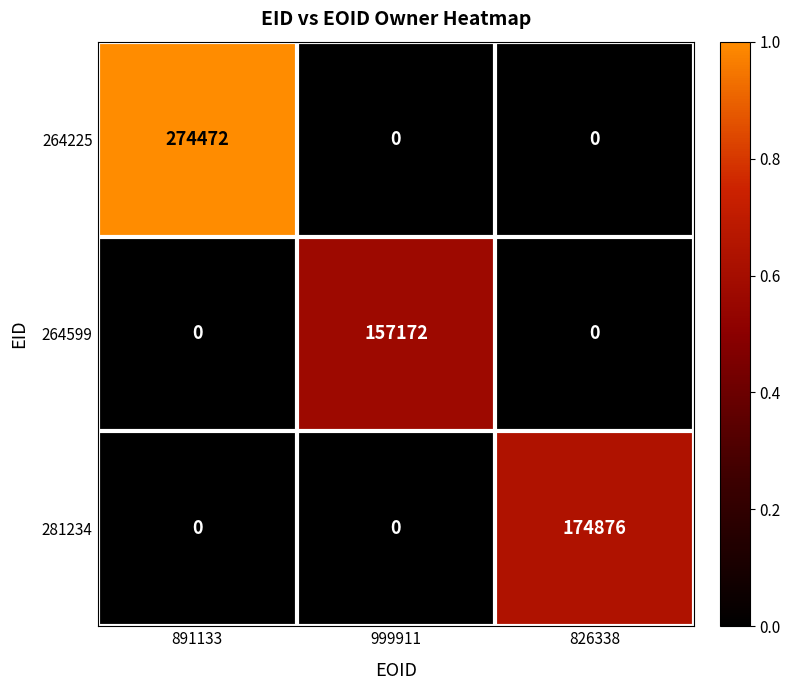

Which label corresponds to the largest value in the chart?

891133